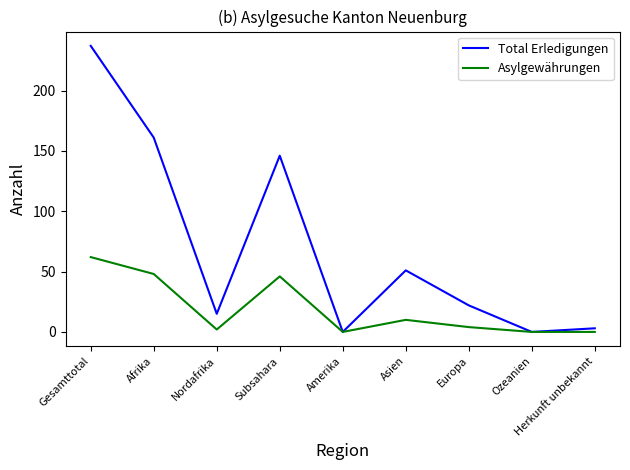

Is it true that Total Erledigungen equals 237 at Gesamttotal?

True